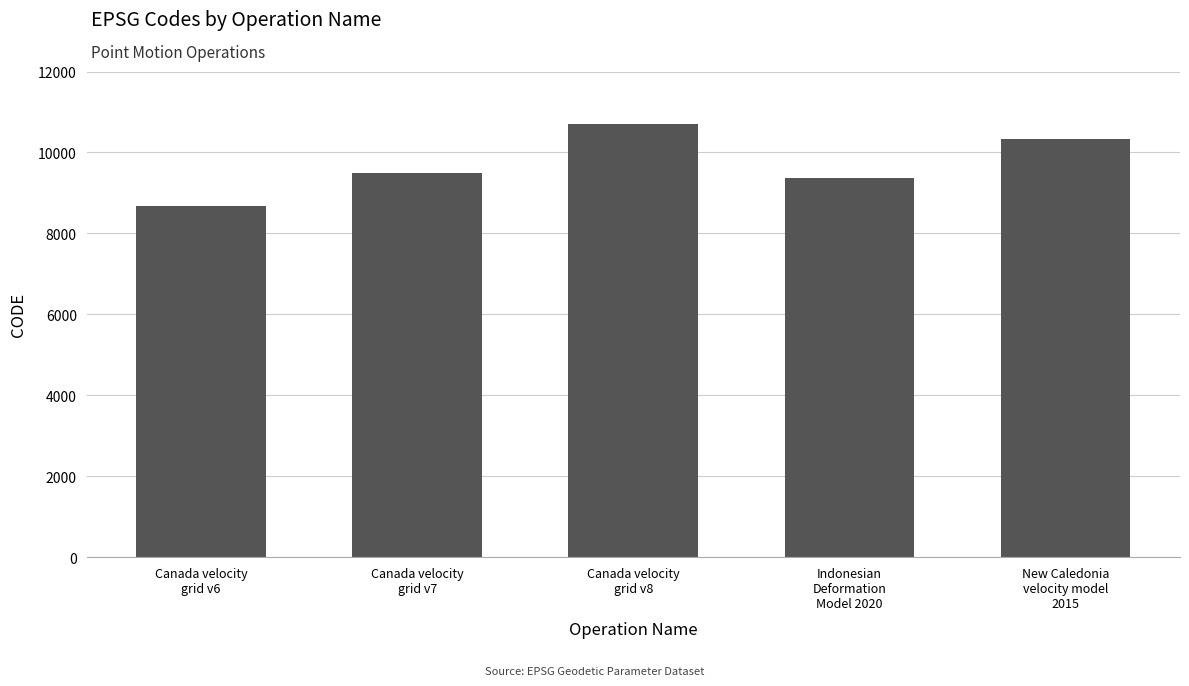

Between Canada velocity
grid v8 and Canada velocity
grid v7, which is larger?

Canada velocity
grid v8